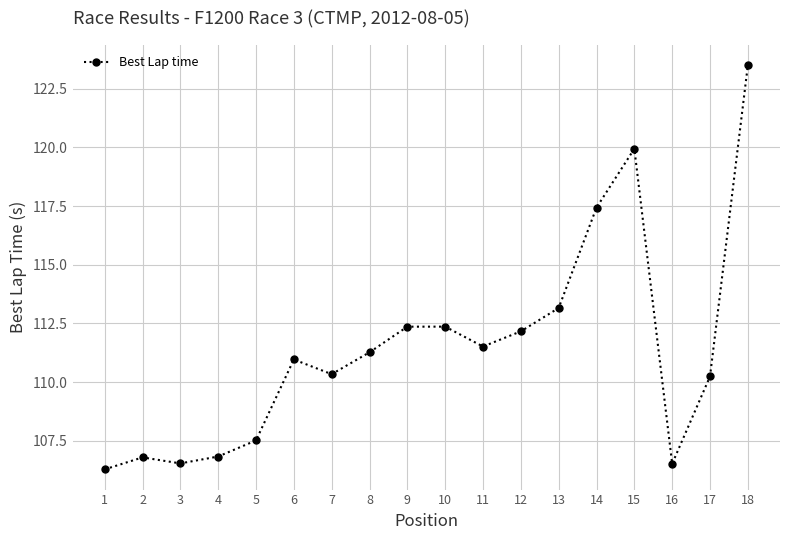

Which label corresponds to the largest value in the chart?

18